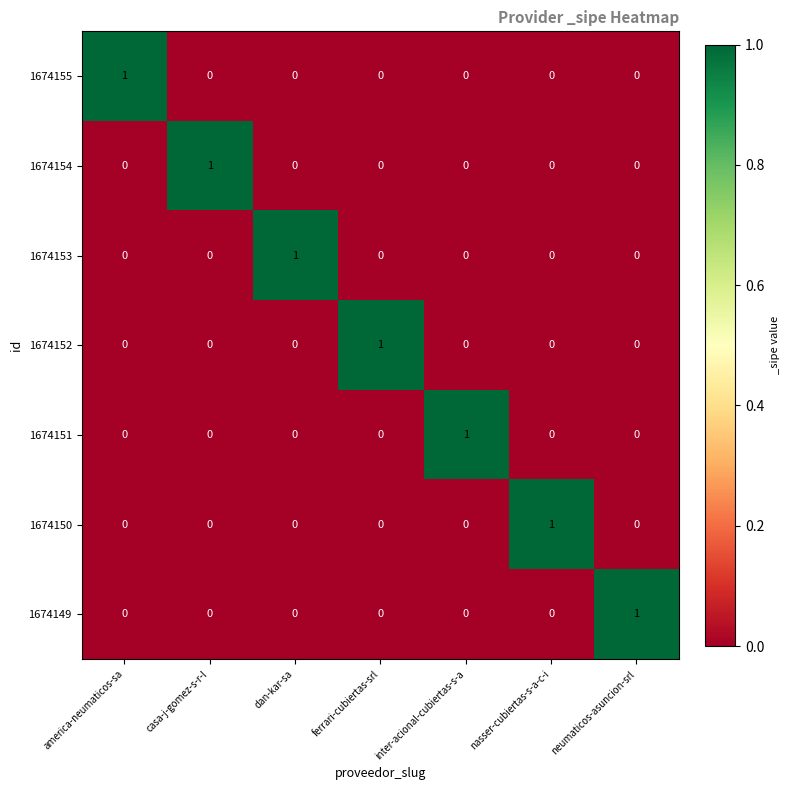

How many 1674151 values are between 0 and 1?

7